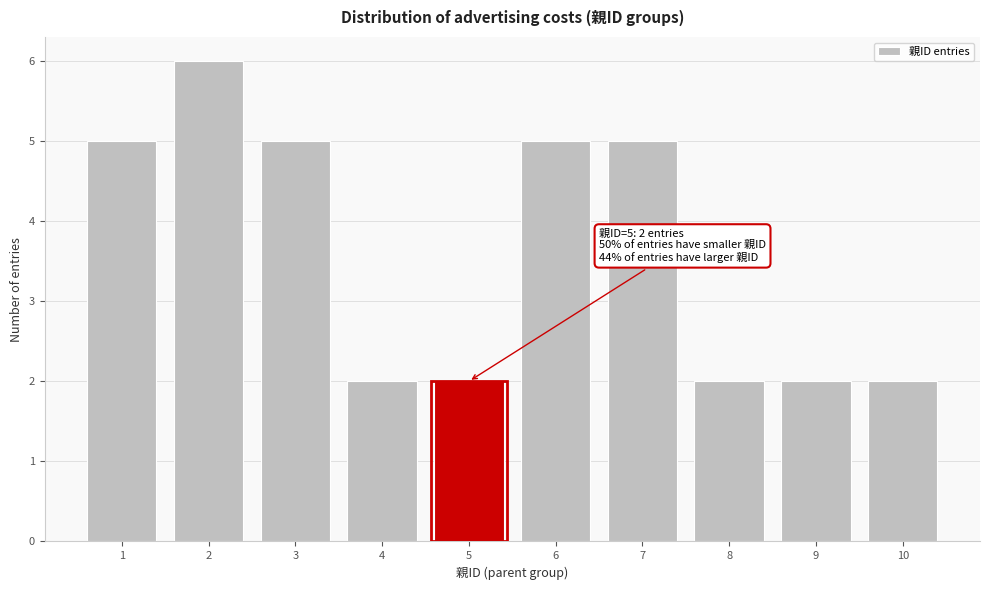

Reading left to right, transcribe all the data shown in this chart.

1=5	2=6	3=5	4=2	5=2	6=5	7=5	8=2	9=2	10=2